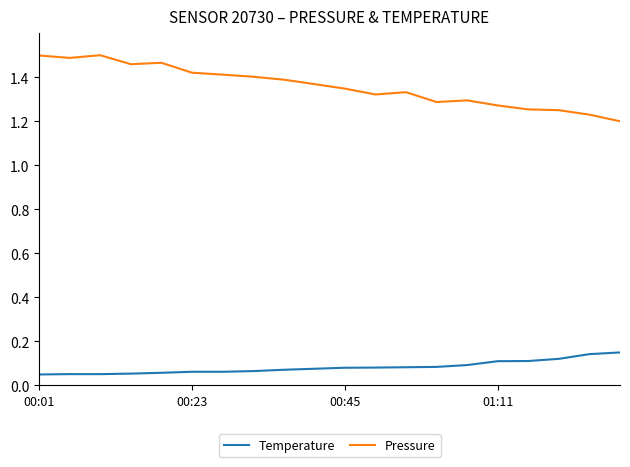

List the series in order of their overall mean, lowest first.

Temperature, Pressure